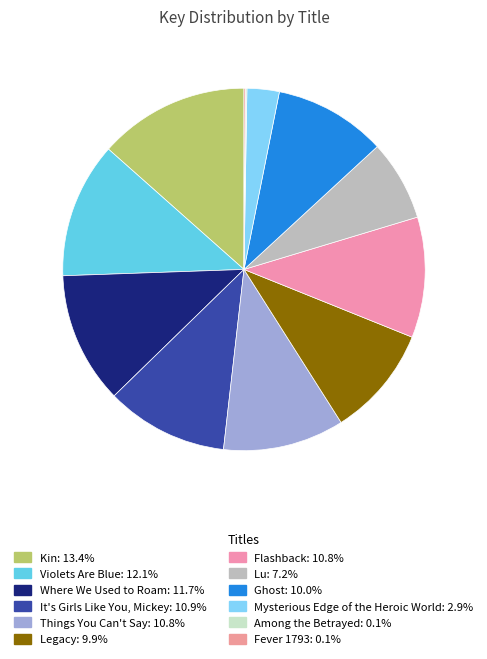

How many slices are in this pie chart?

12